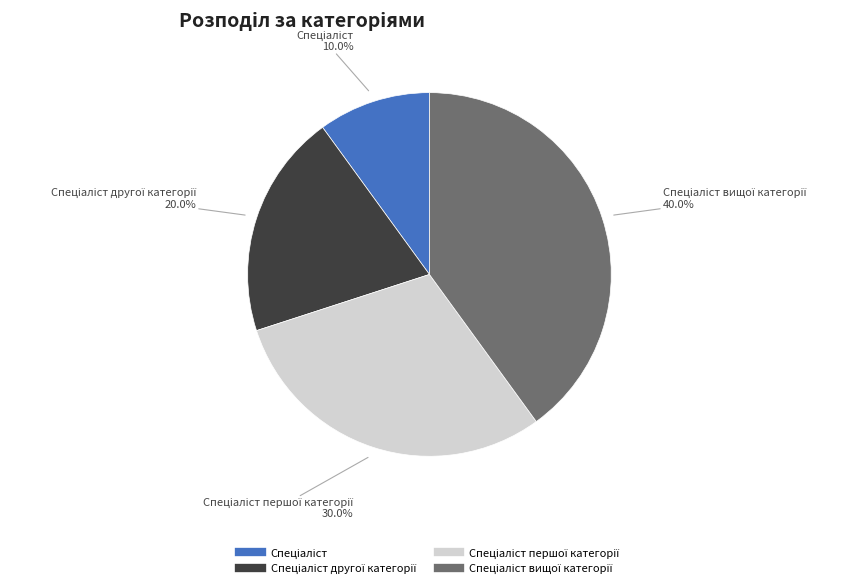

Is there a majority slice in this chart?

No